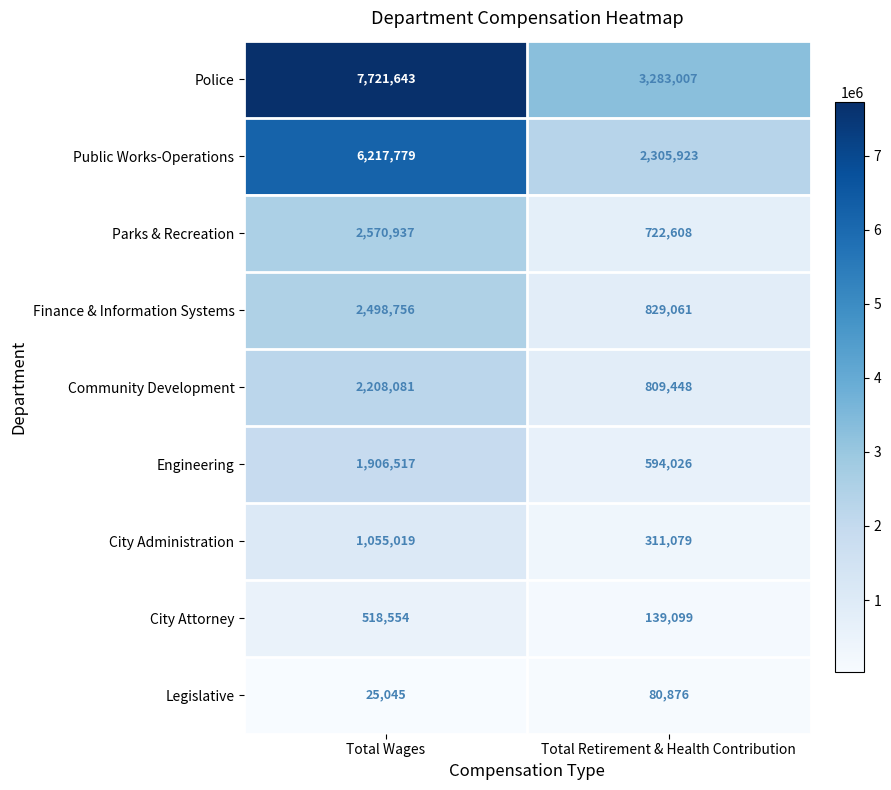

What is the difference between the Community Development values at Total Wages and Total Retirement & Health Contribution?

1398633